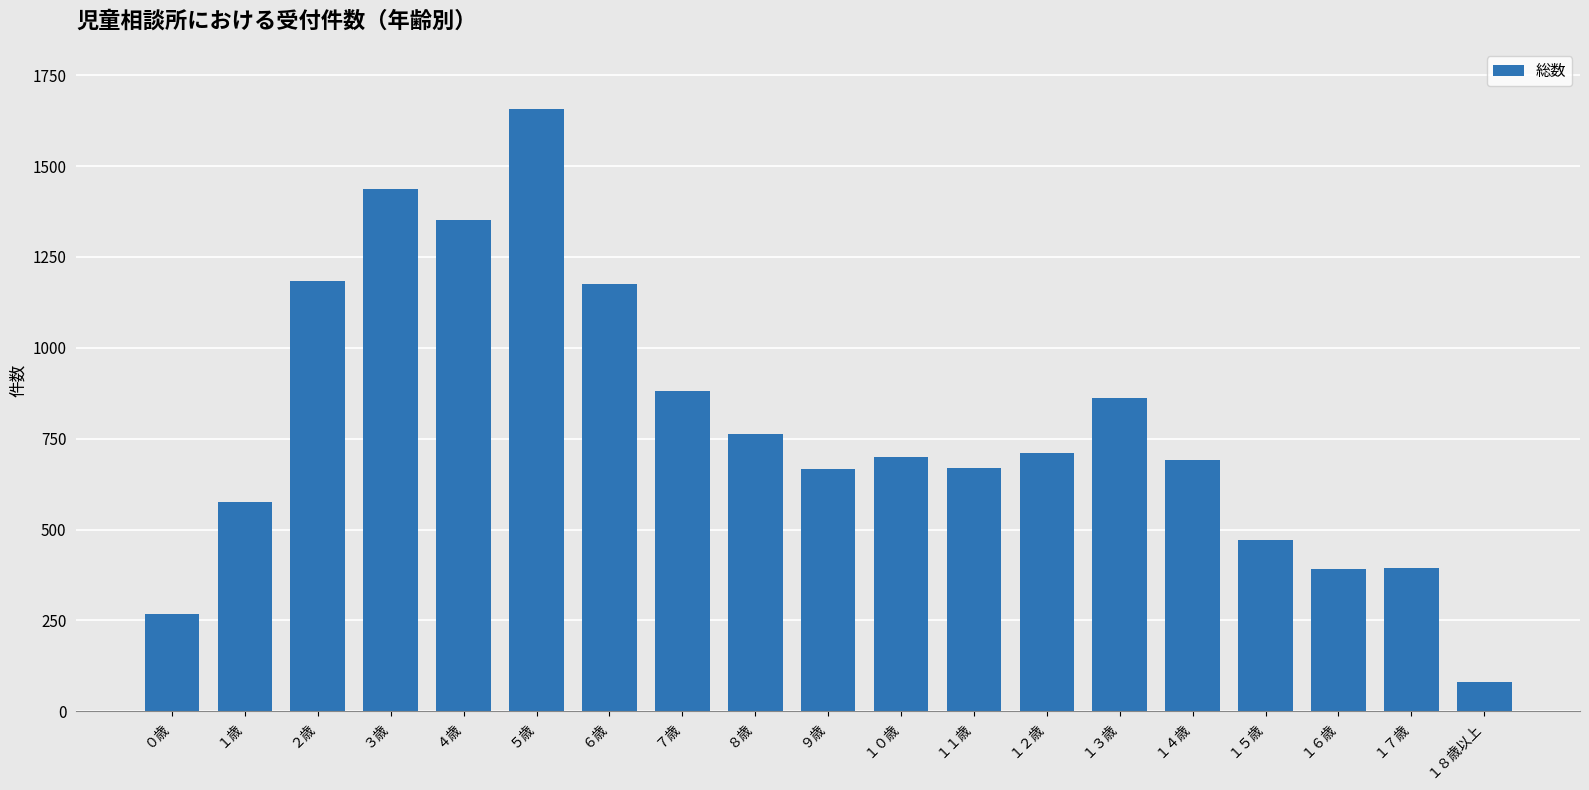

What is the minimum value shown in the chart?

80